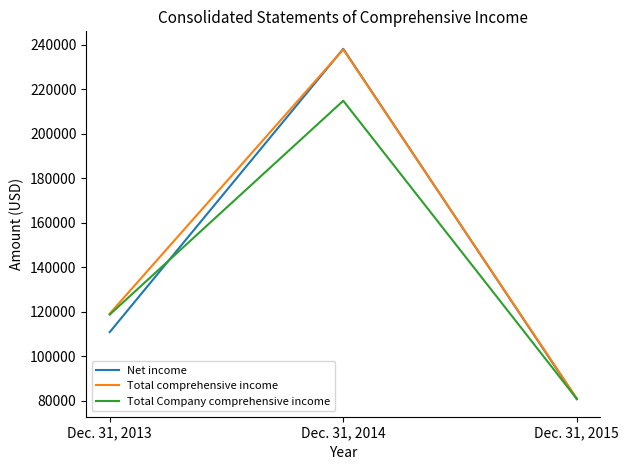

Between Dec. 31, 2014 and Dec. 31, 2015, which series saw the biggest shift?

Net income